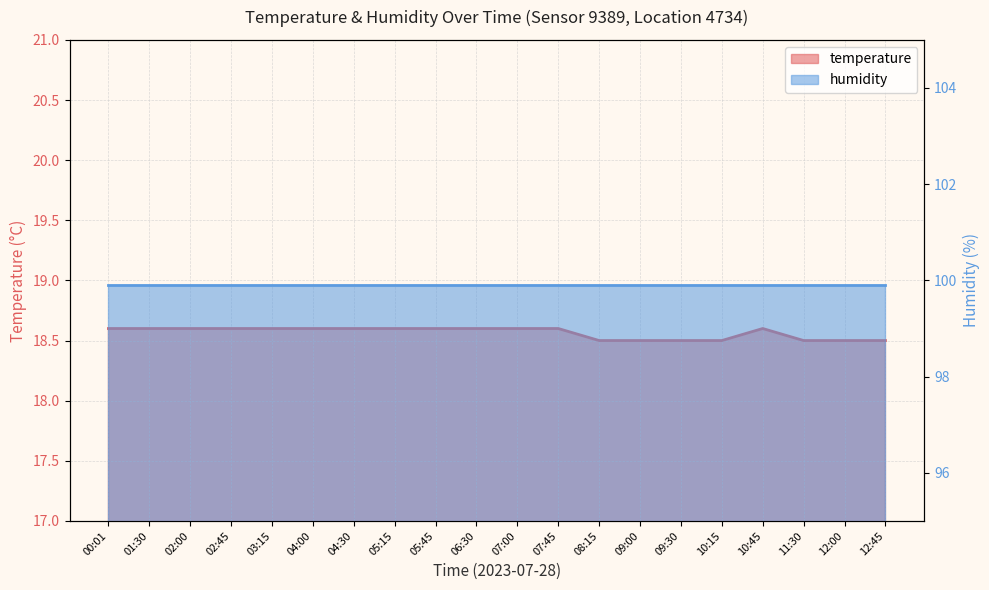

Where is the first local maximum?

10:45